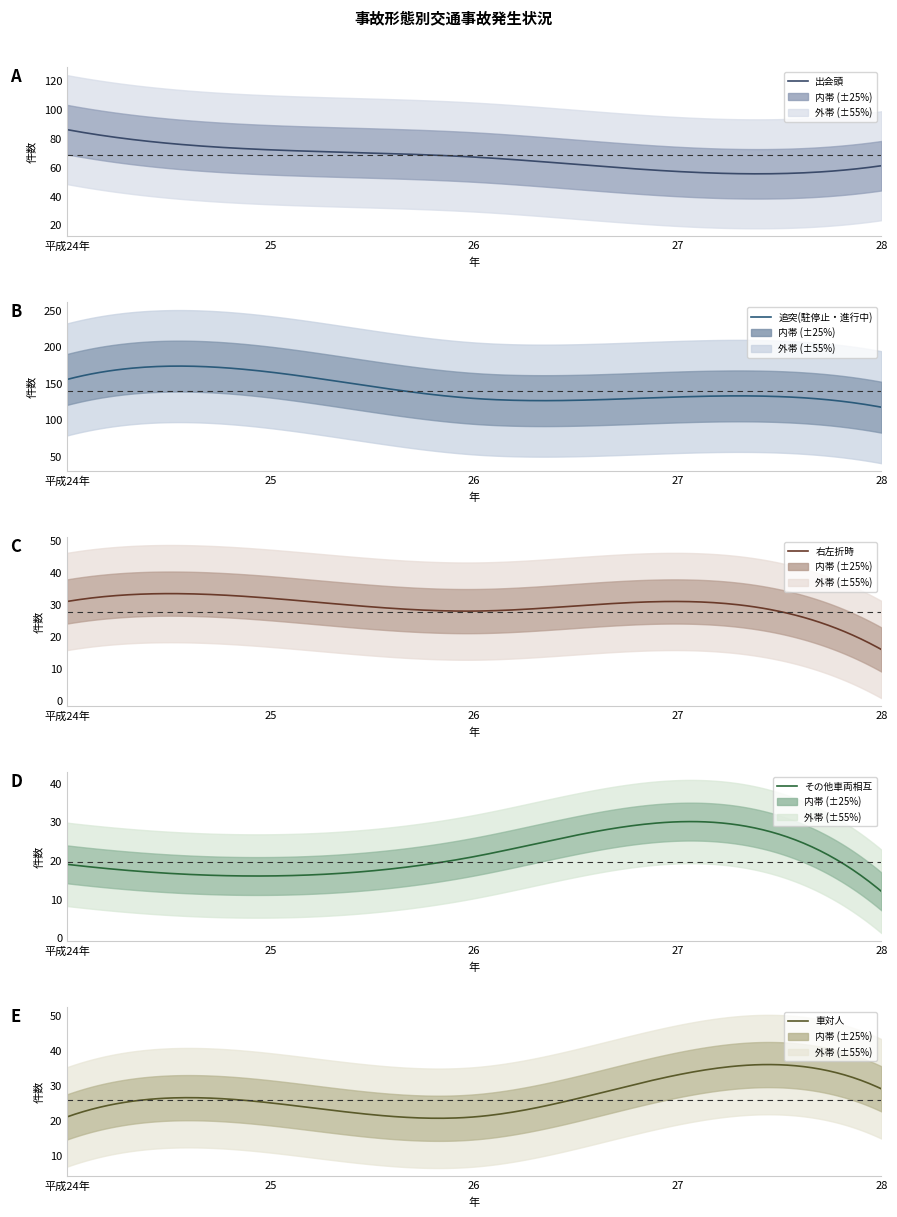

What is the total value across all series at 27?

282